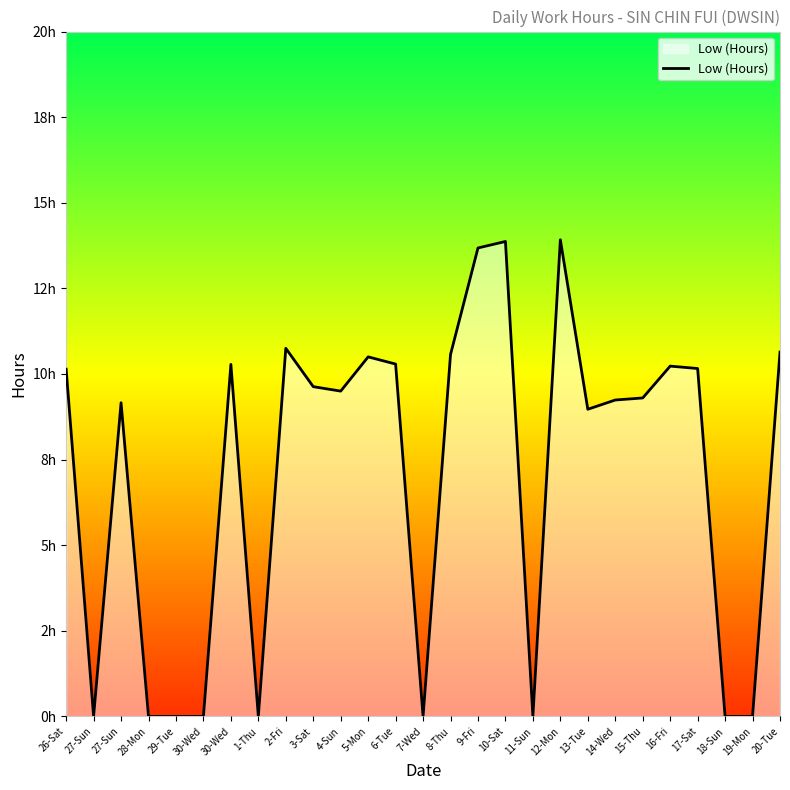

Is it true that the value at 6-Tue is 15.7?

False